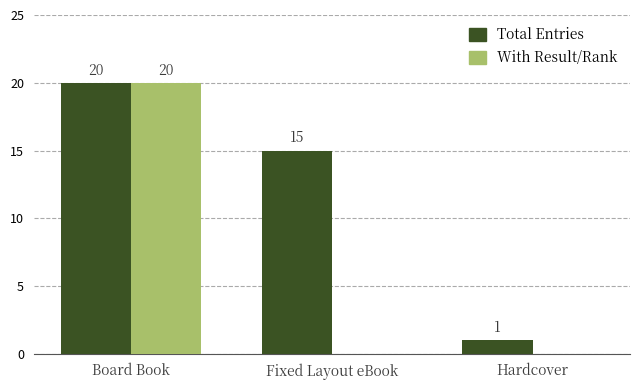

Reading left to right, transcribe all the data shown in this chart.

Total Entries: 20	15	1
With Result/Rank: 20	0	0